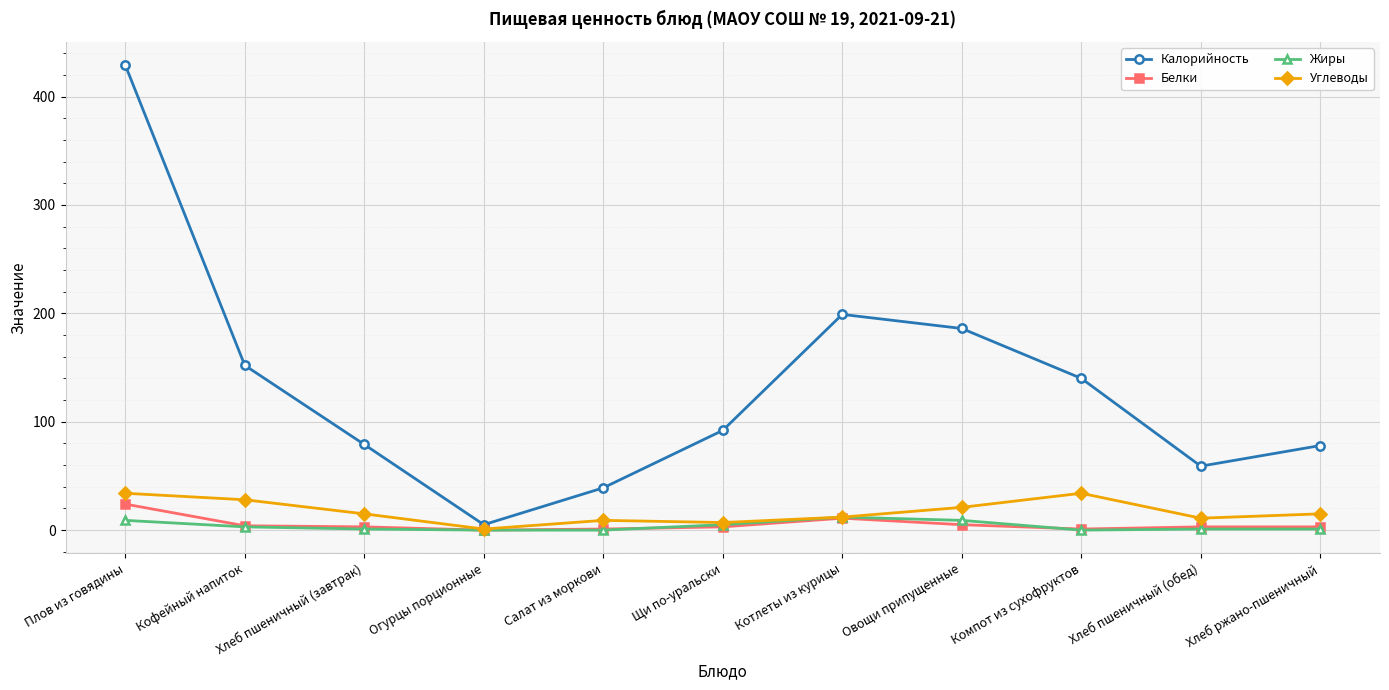

Which series has the widest spread of values?

Калорийность